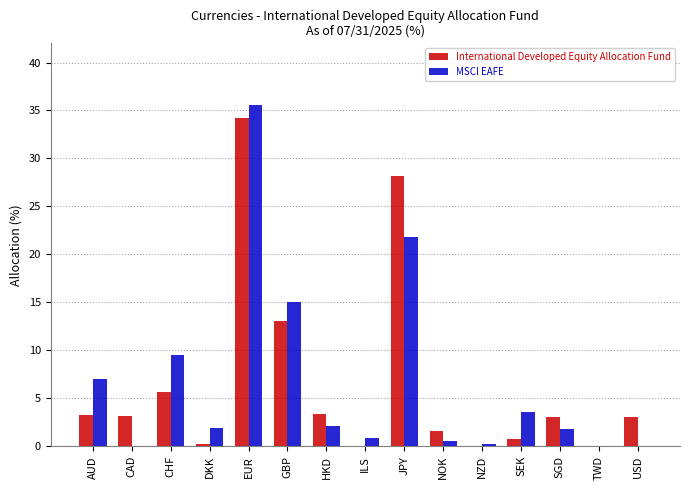

What are all the series names shown in the legend?

International Developed Equity Allocation Fund, MSCI EAFE